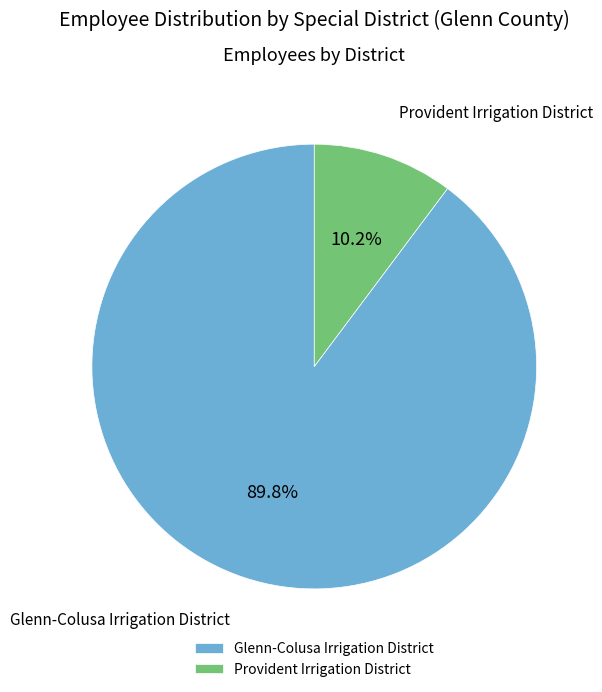

To the nearest percent, what is the difference between the Glenn-Colusa Irrigation District and Provident Irrigation District slice percentages?

80%